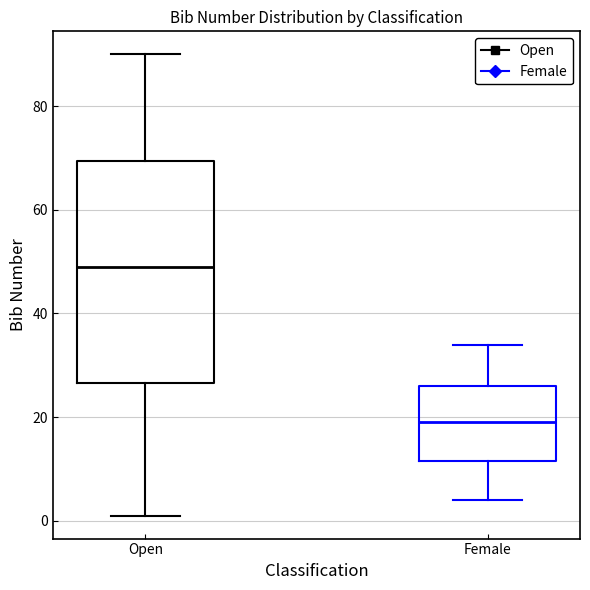

Which box's median line is the highest?

Open